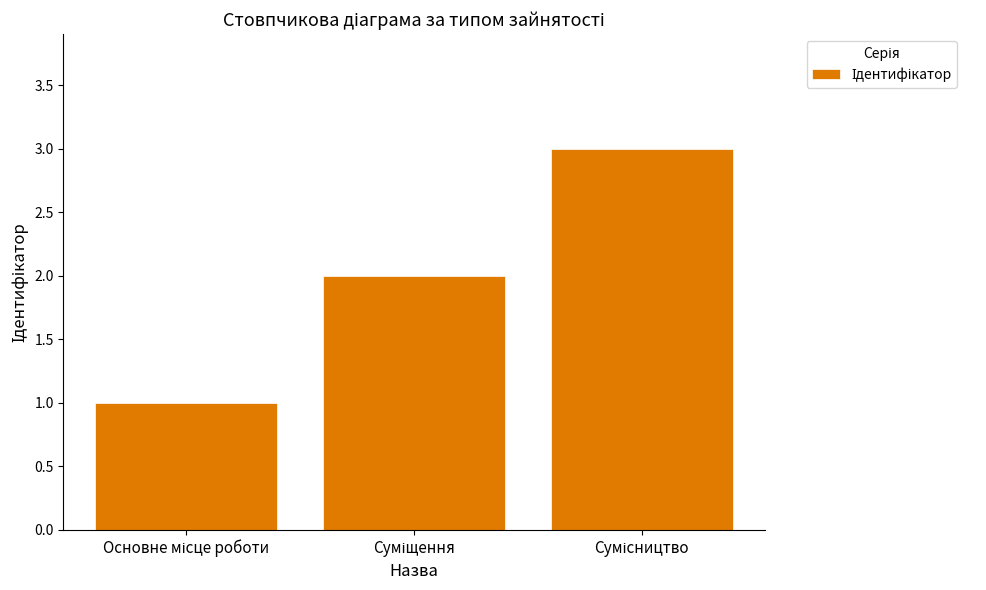

How many series are shown in this chart?

1